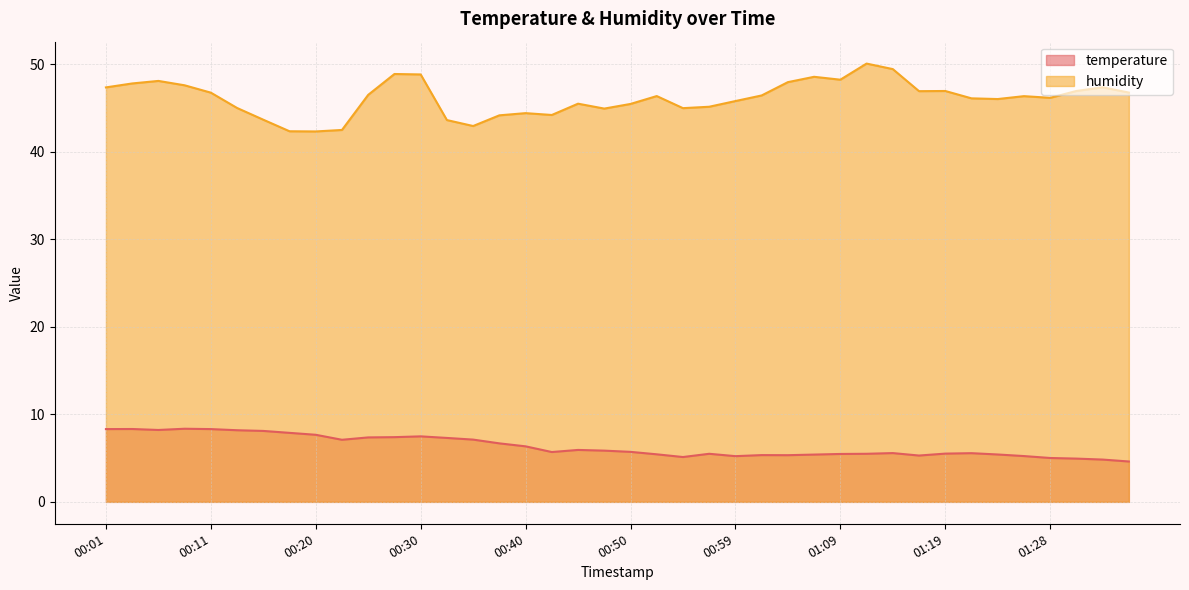

At 00:47, list the series in order from largest to smallest.

humidity, temperature